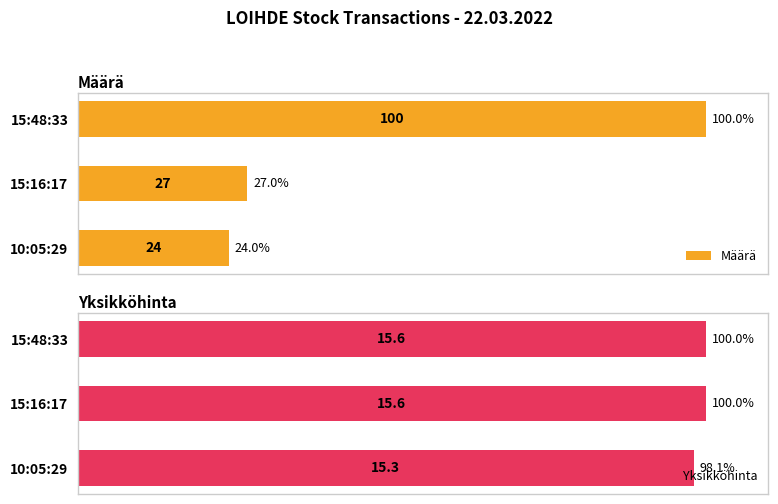

Reading left to right, extract all data points from this chart.

Määrä: 100.0	27.0	24.0
Yksikköhinta: 100.0	100.0	98.1